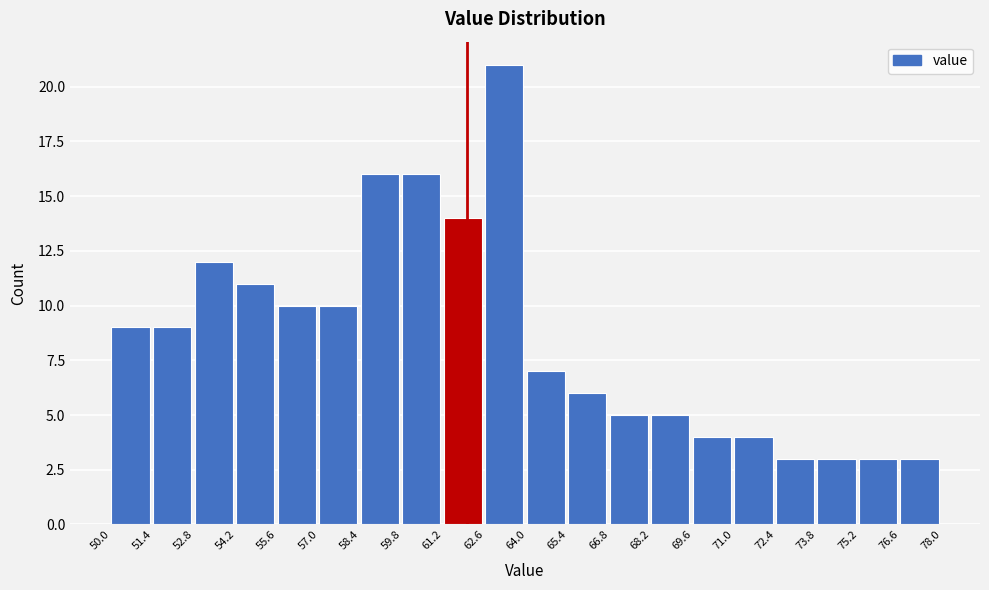

Reading left to right, list every bar in this chart as the range it spans on the x-axis followed by its height. The values are not printed on the chart, so give them approximately, as read against the axis.

50.0 to 51.4: 9
51.4 to 52.8: 9
52.8 to 54.2: 12
54.2 to 55.6: 11
55.6 to 57.0: 10
57.0 to 58.4: 10
58.4 to 59.8: 16
59.8 to 61.2: 16
61.2 to 62.6: 14
62.6 to 64.0: 21
64.0 to 65.4: 7
65.4 to 66.8: 6
66.8 to 68.2: 5
68.2 to 69.6: 5
69.6 to 71.0: 4
71.0 to 72.4: 4
72.4 to 73.8: 3
73.8 to 75.2: 3
75.2 to 76.6: 3
76.6 to 78.0: 3